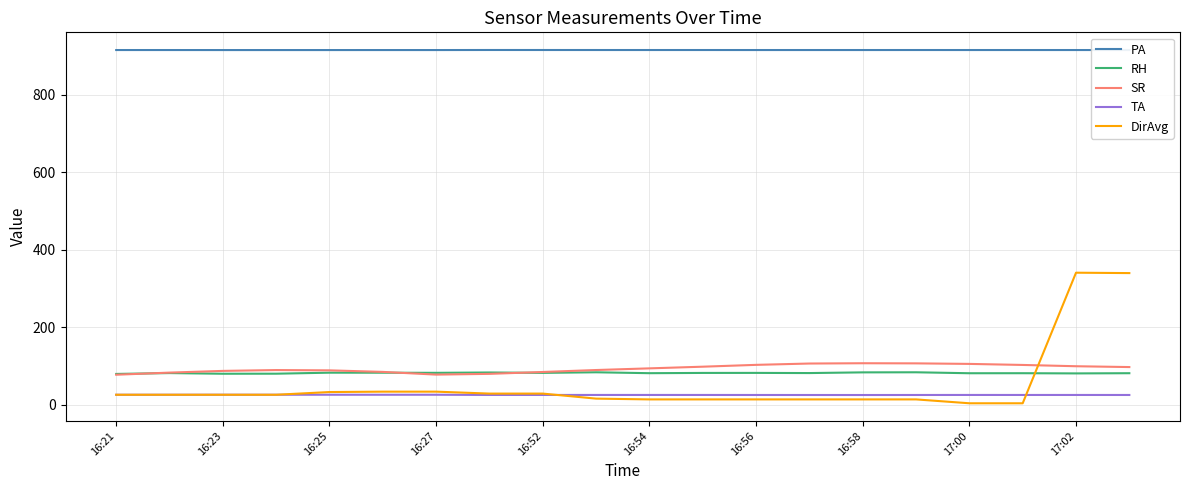

True or false: TA and SR intersect in this chart.

False